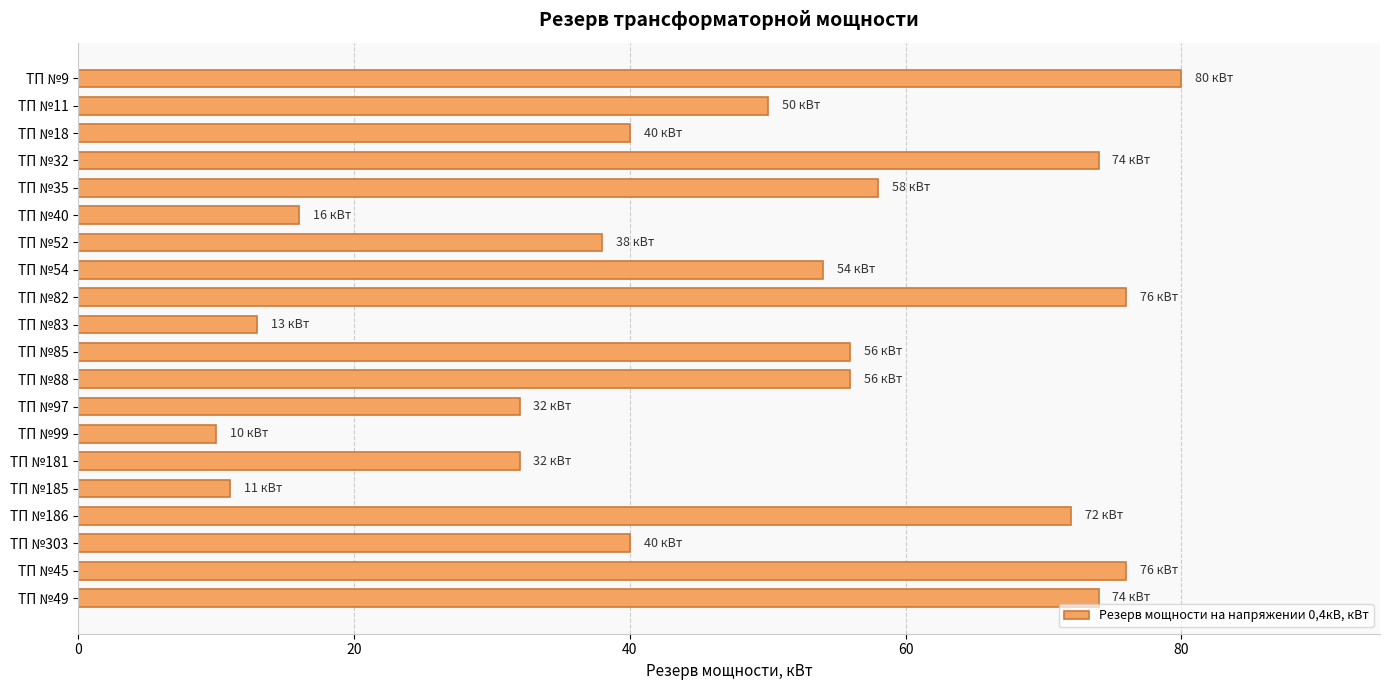

How many distinct data groups are displayed?

1